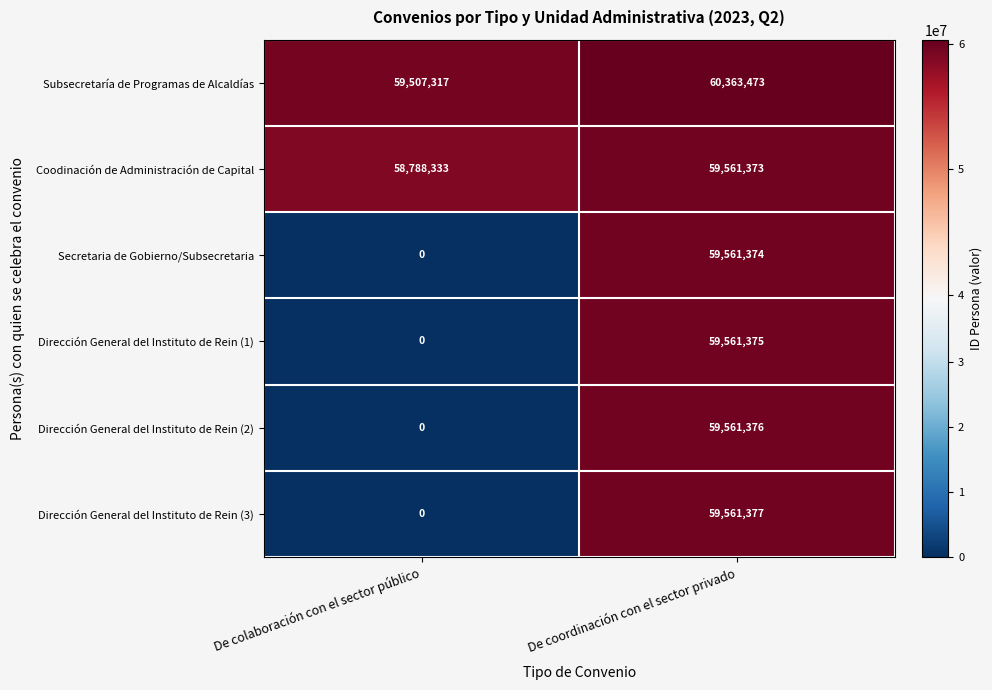

Reading right to left, what are all the values shown in this chart?

Subsecretaría de Programas de Alcaldías: De coordinación con el sector privado=60363473	De colaboración con el sector público=59507317
Coodinación de Administración de Capital: De coordinación con el sector privado=59561373	De colaboración con el sector público=58788333
Secretaria de Gobierno/Subsecretaria: De coordinación con el sector privado=59561374	De colaboración con el sector público=0
Dirección General del Instituto de Rein (1): De coordinación con el sector privado=59561375	De colaboración con el sector público=0
Dirección General del Instituto de Rein (2): De coordinación con el sector privado=59561376	De colaboración con el sector público=0
Dirección General del Instituto de Rein (3): De coordinación con el sector privado=59561377	De colaboración con el sector público=0